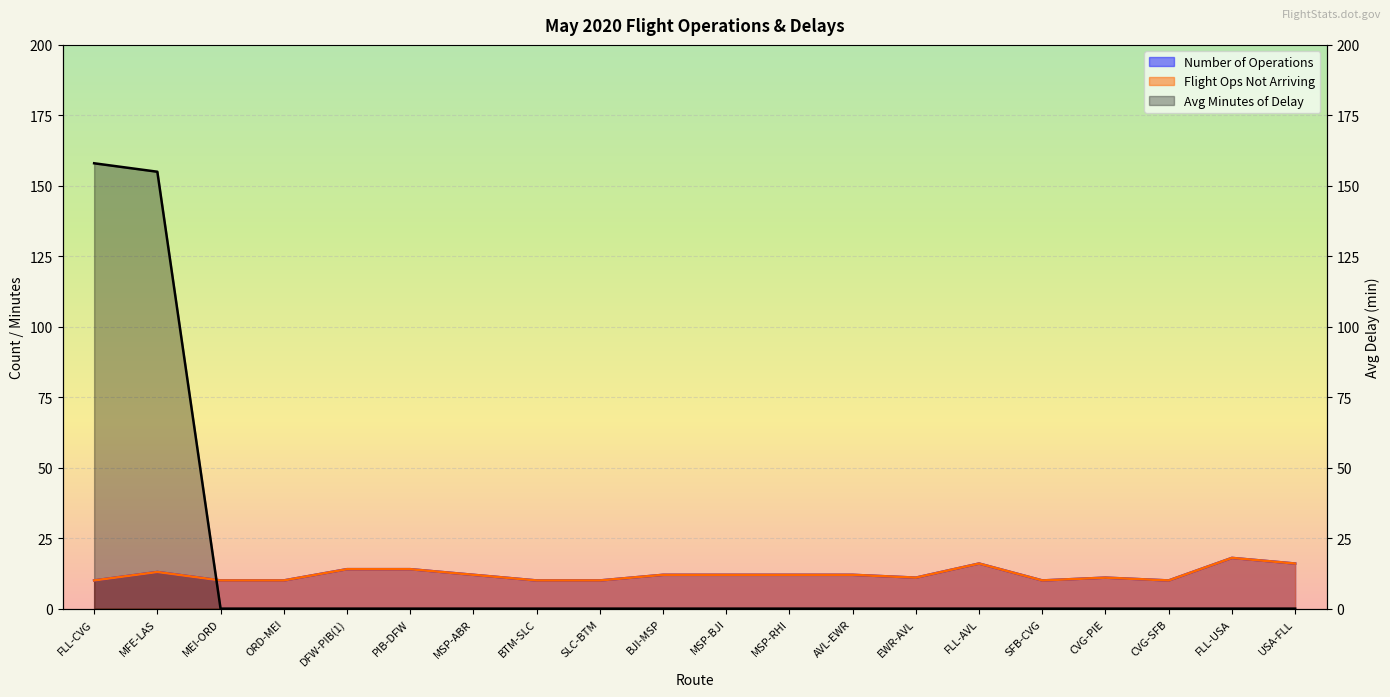

Reading right to left, what are all the values shown in this chart?

Number of Operations: USA-FLL=16	FLL-USA=18	CVG-SFB=10	CVG-PIE=11	SFB-CVG=10	FLL-AVL=16	EWR-AVL=11	AVL-EWR=12	MSP-RHI=12	MSP-BJI=12	BJI-MSP=12	SLC-BTM=10	BTM-SLC=10	MSP-ABR=12	PIB-DFW=14	DFW-PIB(1)=14	ORD-MEI=10	MEI-ORD=10	MFE-LAS=13	FLL-CVG=10
Flight Ops Not Arriving: USA-FLL=16	FLL-USA=18	CVG-SFB=10	CVG-PIE=11	SFB-CVG=10	FLL-AVL=16	EWR-AVL=11	AVL-EWR=12	MSP-RHI=12	MSP-BJI=12	BJI-MSP=12	SLC-BTM=10	BTM-SLC=10	MSP-ABR=12	PIB-DFW=14	DFW-PIB(1)=14	ORD-MEI=10	MEI-ORD=10	MFE-LAS=13	FLL-CVG=10
Avg Minutes of Delay: USA-FLL=0	FLL-USA=0	CVG-SFB=0	CVG-PIE=0	SFB-CVG=0	FLL-AVL=0	EWR-AVL=0	AVL-EWR=0	MSP-RHI=0	MSP-BJI=0	BJI-MSP=0	SLC-BTM=0	BTM-SLC=0	MSP-ABR=0	PIB-DFW=0	DFW-PIB(1)=0	ORD-MEI=0	MEI-ORD=0	MFE-LAS=155	FLL-CVG=158